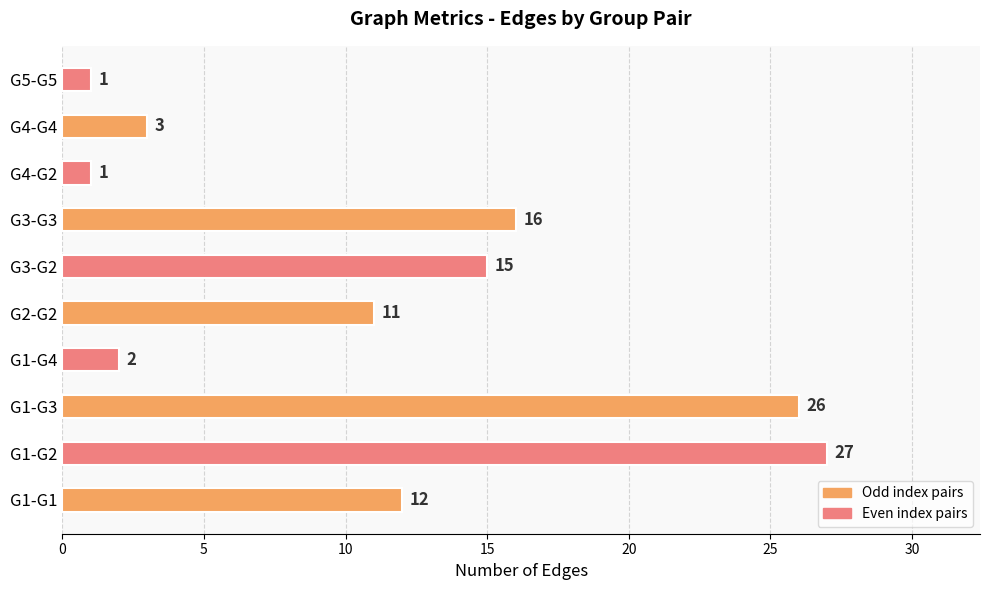

What is the ratio of the value at G5-G5 to the value at G4-G4?

0.3